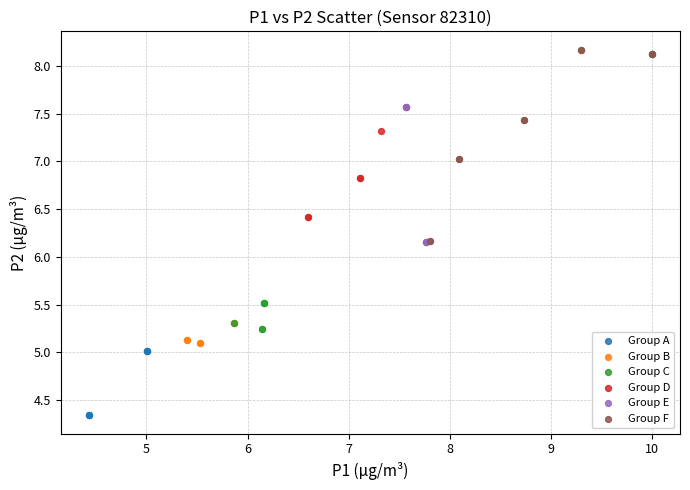

Which series has the widest spread of Y values?

Group F